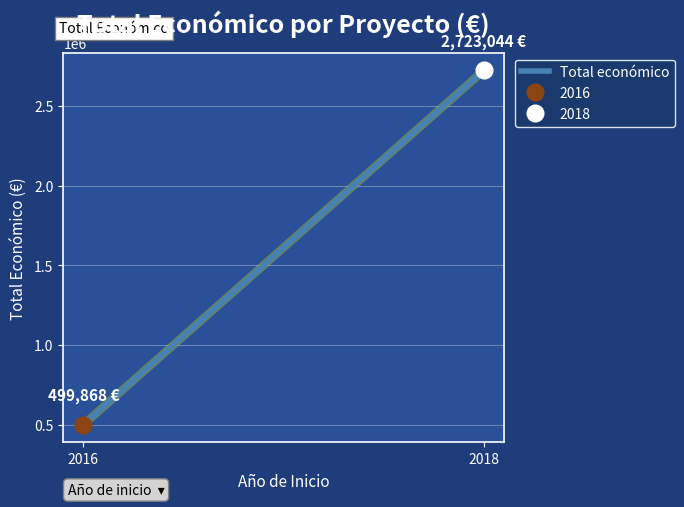

What is the difference between the maximum and minimum values?

2223176